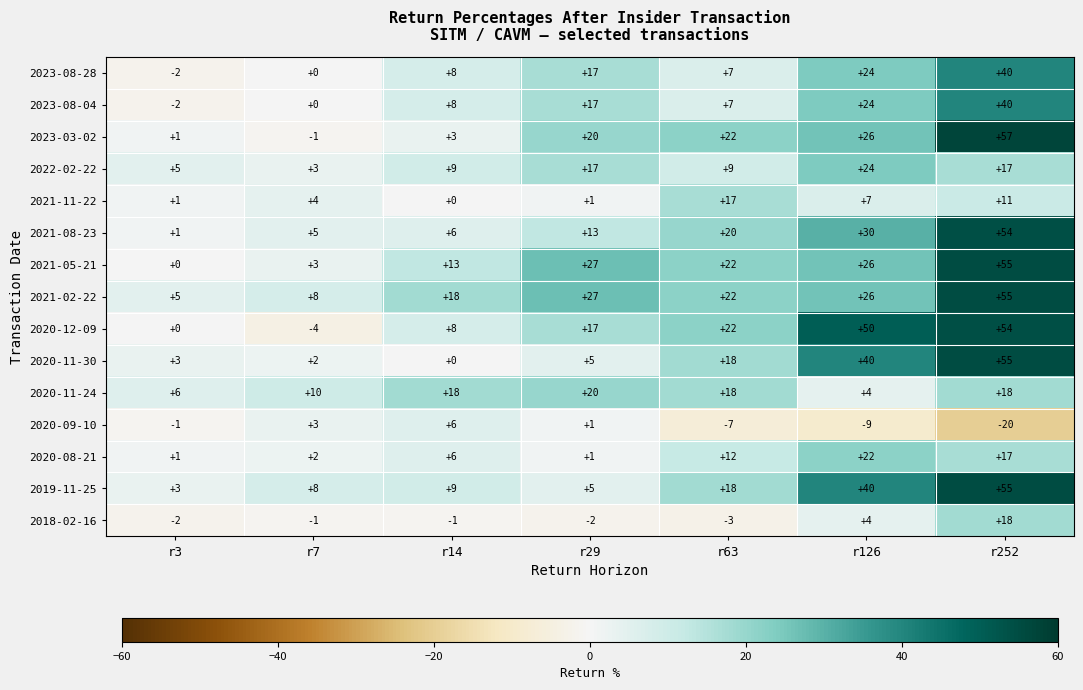

What is the greatest value displayed?

57